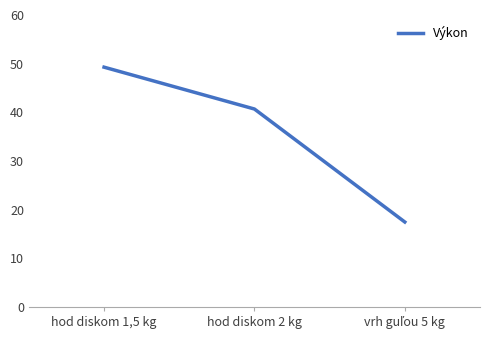

At which label is the value closest to 33?

hod diskom 2 kg